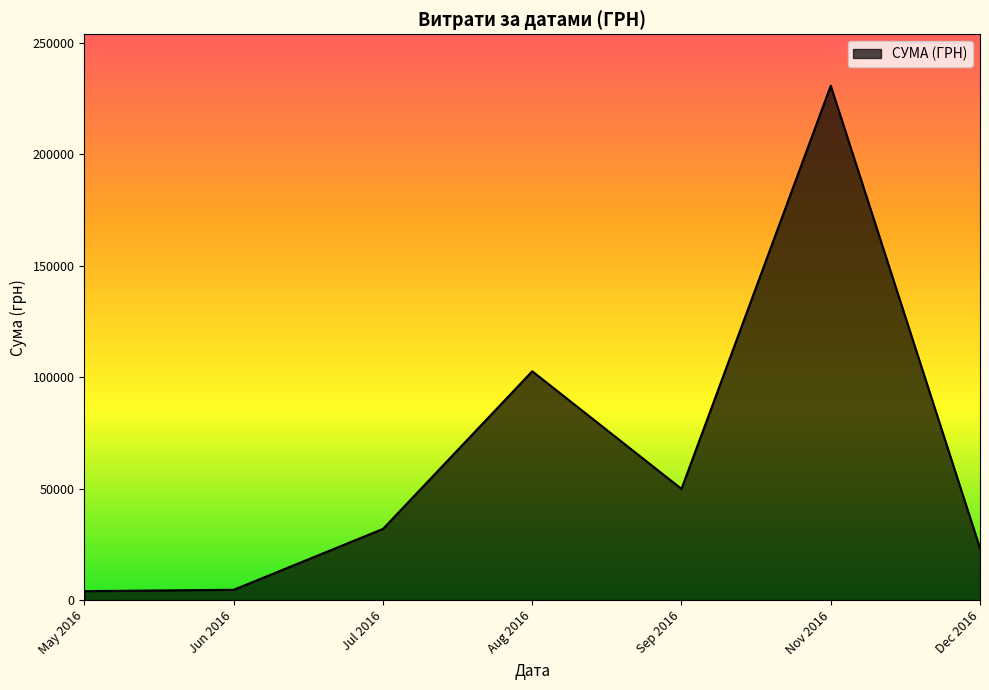

What is the difference between the maximum and minimum values?

226834.9